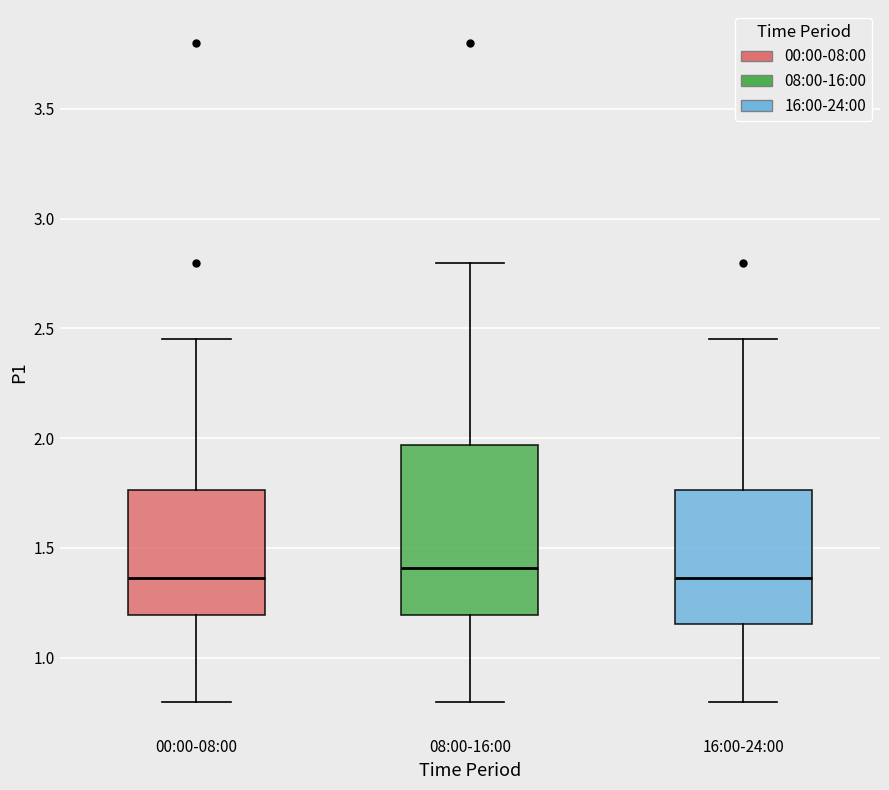

Where does the upper whisker of the box for 08:00-16:00 end on the y-axis? The values are not printed on the chart, so give them approximately, as read against the axis.

2.80